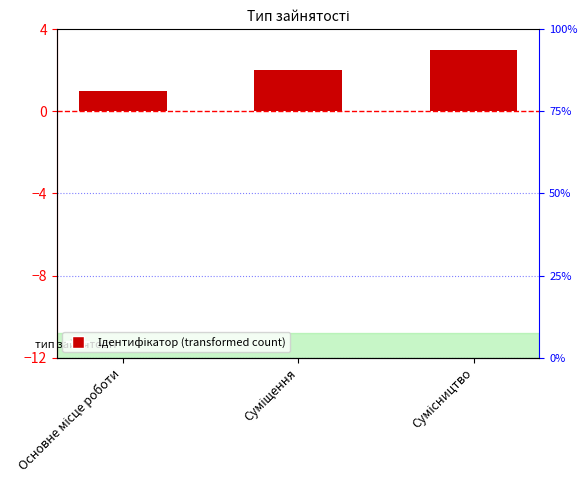

What is the approximate value at Основне місце роботи?

1